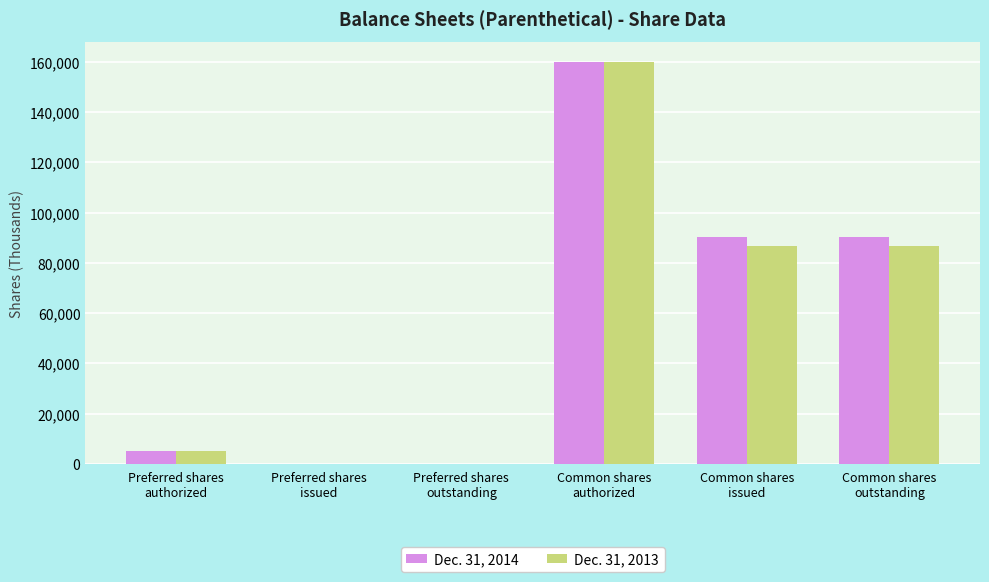

How many distinct data groups are displayed?

2